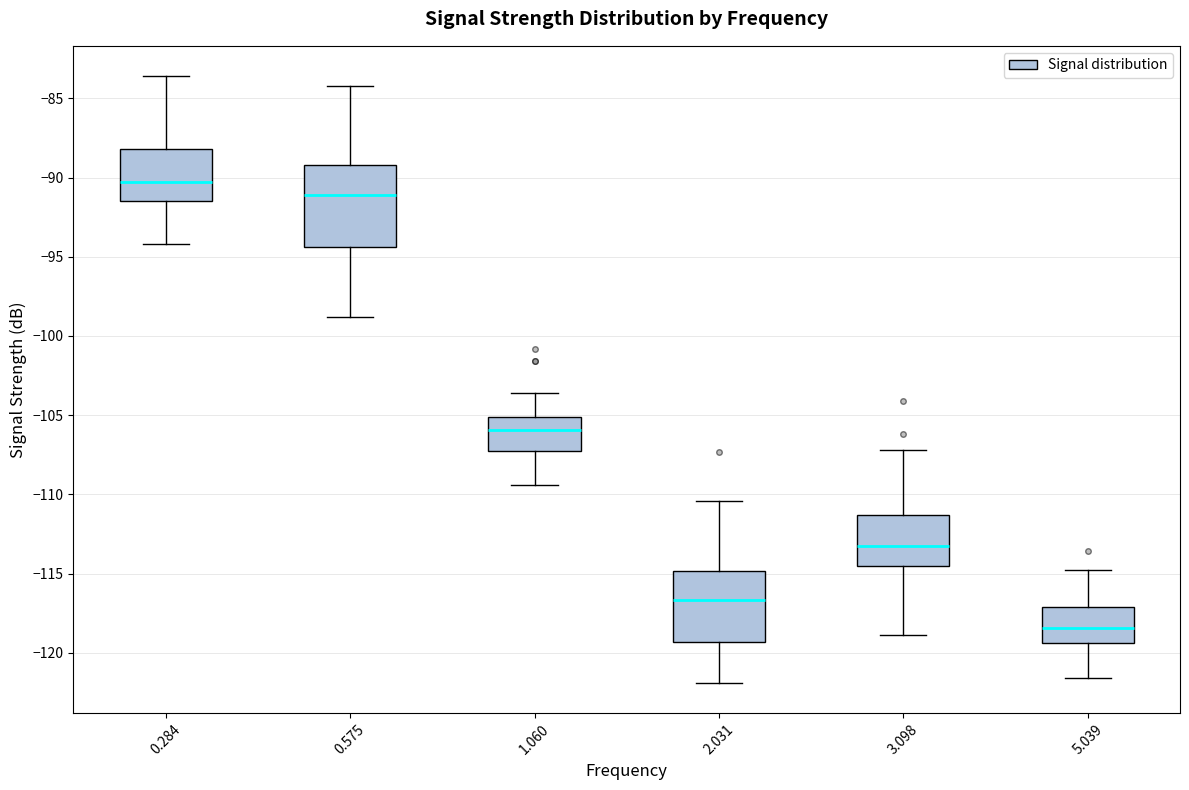

Which box is the tallest, from its lower edge to its upper edge?

0.575